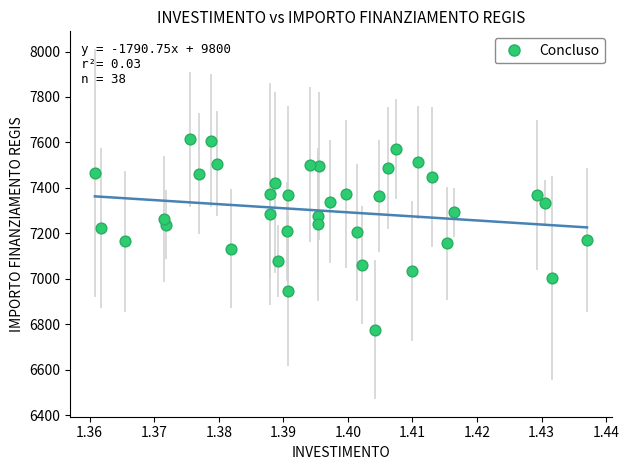

What is the range of Y values (max minus min)?

836.9